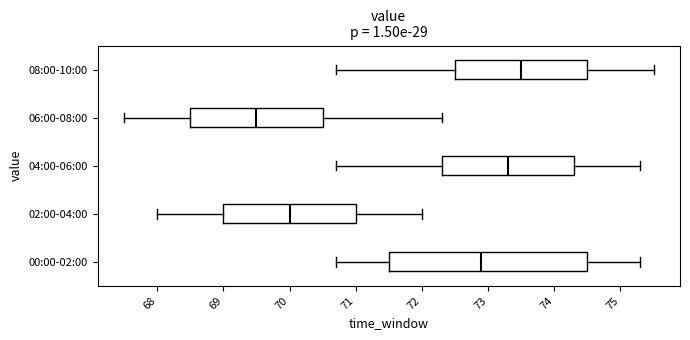

Reading bottom to top, transcribe this box plot: for each box, give where its median line is, the range the box spans, and where its two whiskers end, as read against the x-axis. The values are not printed on the chart, so give them approximately, as read against the axis.

00:00-02:00: median 72.9, box 71.5 to 74.5, whiskers 70.7 to 75.3
02:00-04:00: median 70.0, box 69.0 to 71.0, whiskers 68.0 to 72.0
04:00-06:00: median 73.3, box 72.3 to 74.3, whiskers 70.7 to 75.3
06:00-08:00: median 69.5, box 68.5 to 70.5, whiskers 67.5 to 72.3
08:00-10:00: median 73.5, box 72.5 to 74.5, whiskers 70.7 to 75.5